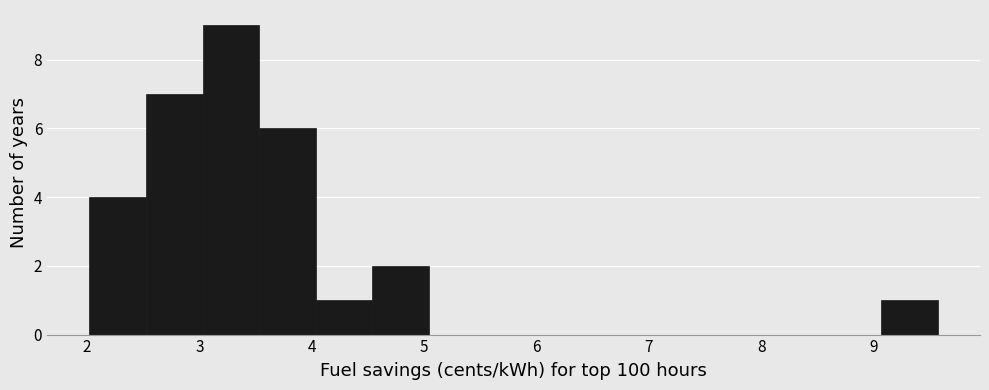

How tall is the bar that spans 4.5 to 5.0 on the x-axis? Neither the bar edges nor the heights are printed on the chart, so give them approximately, as read against the axes.

2